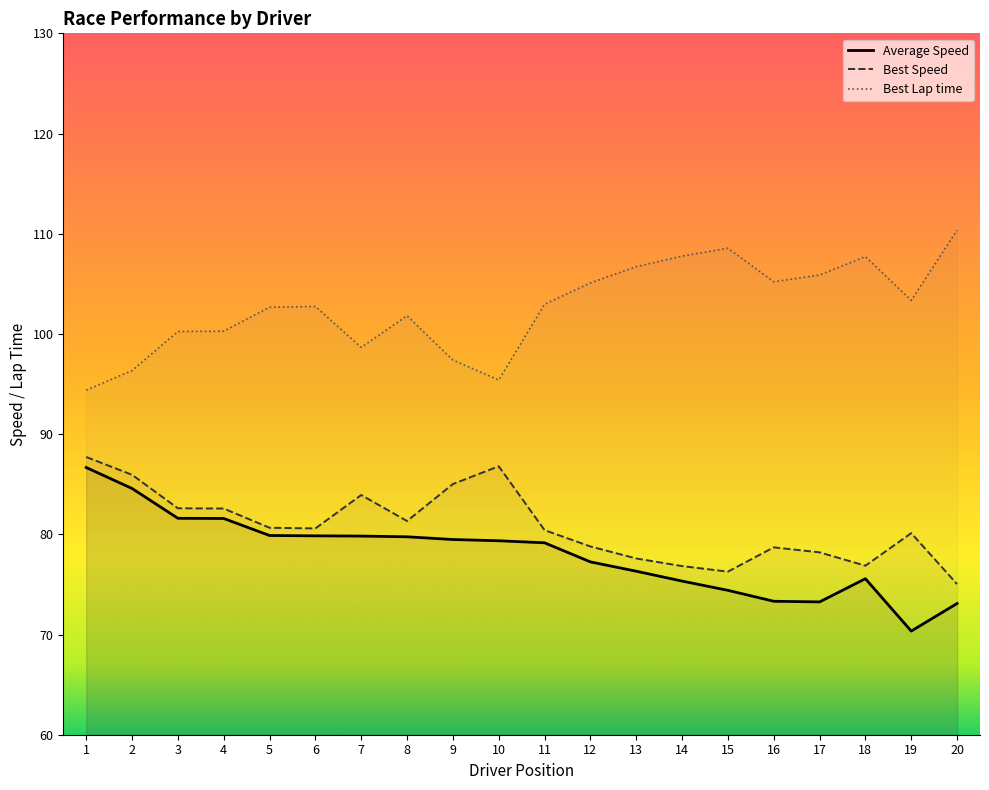

Between 3 and 12, which series saw the biggest shift?

Best Lap time